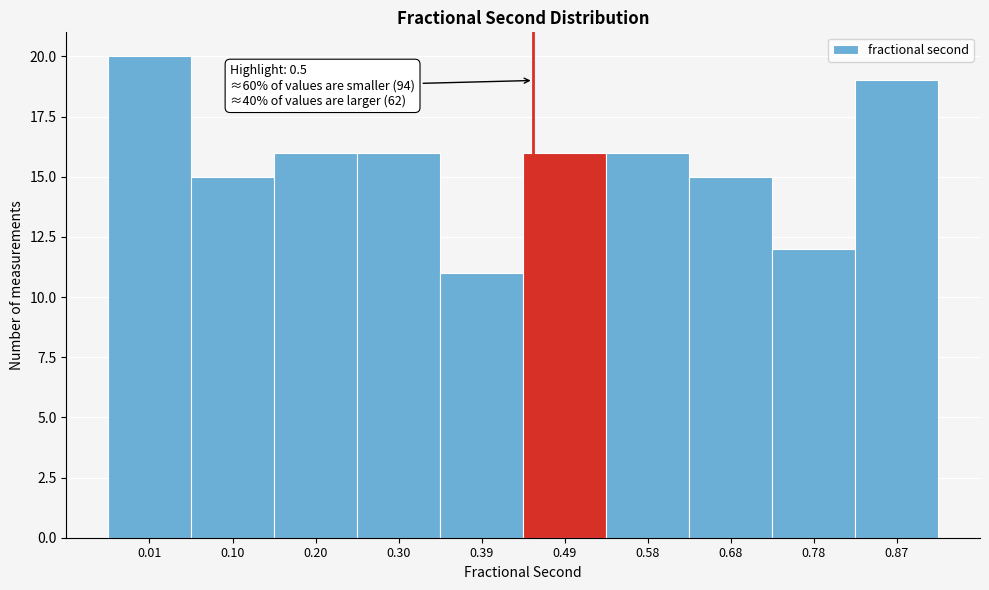

Reading left to right, transcribe all the data shown in this chart.

20	15	16	16	11	16	16	15	12	19